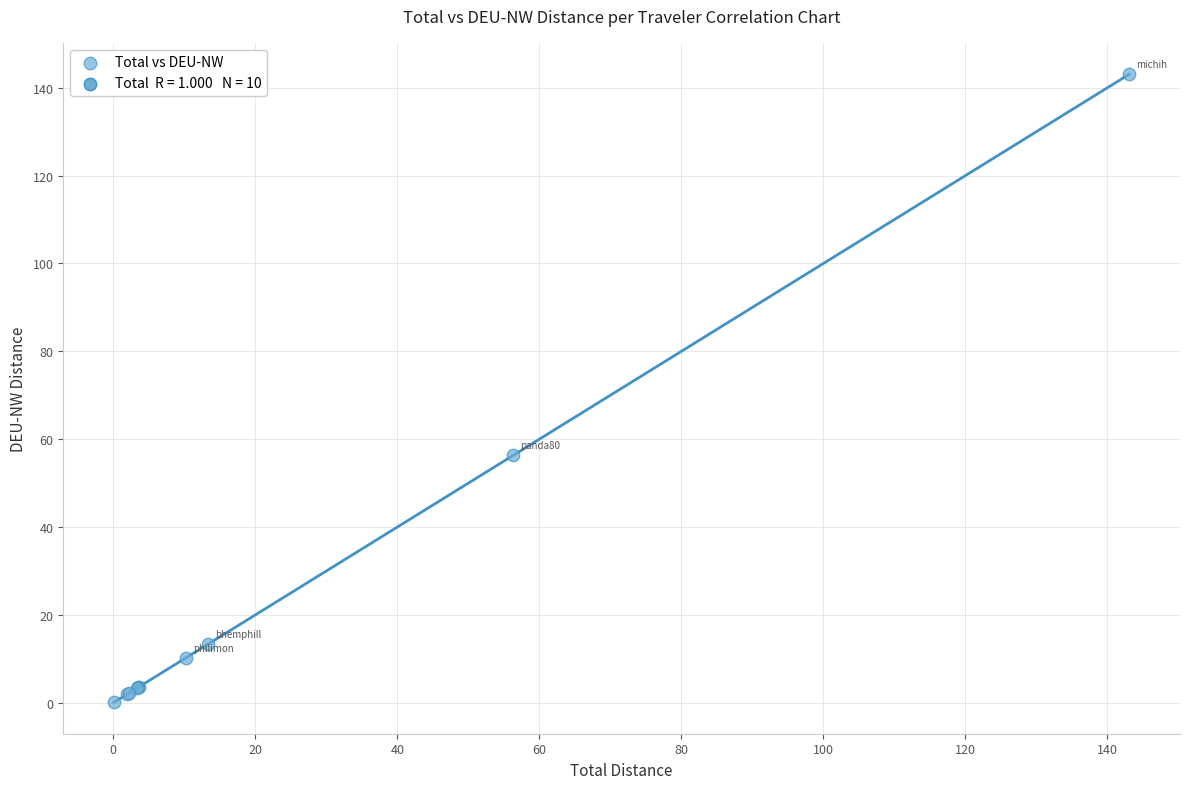

What Y value in the scatter plot is closest to 71?

56.4